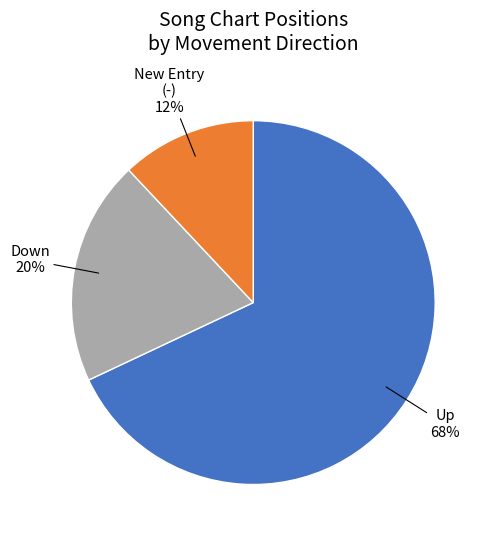

Which has a higher value, New Entry (-) or Down?

Down